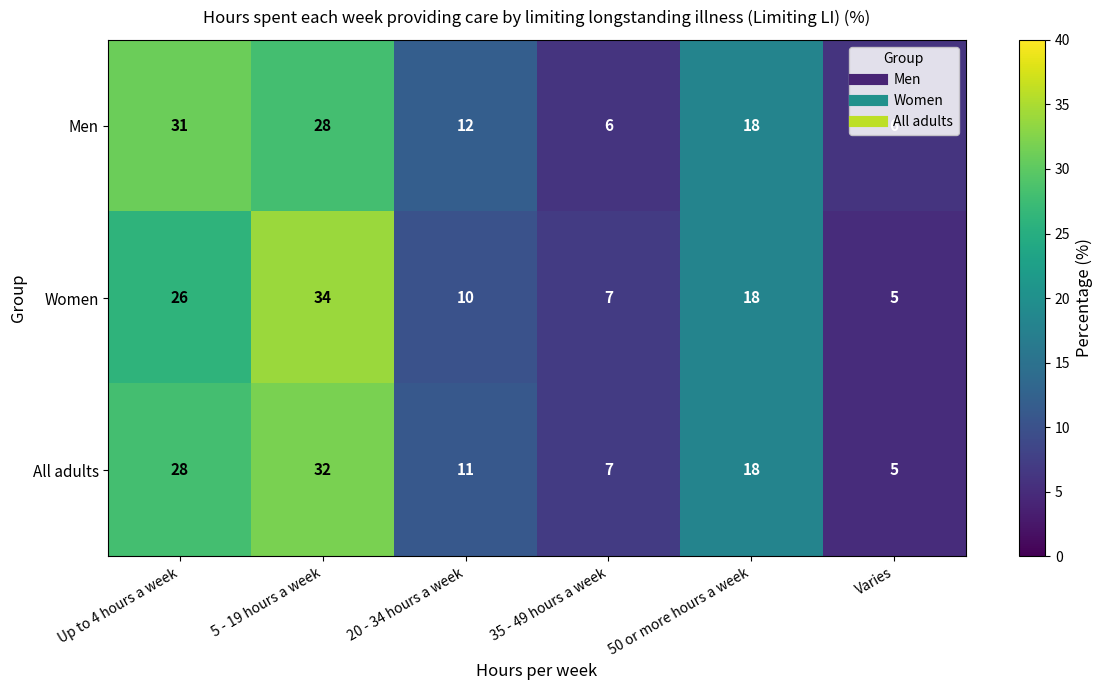

The value of All adults at Up to 4 hours a week is 28. True or false?

True